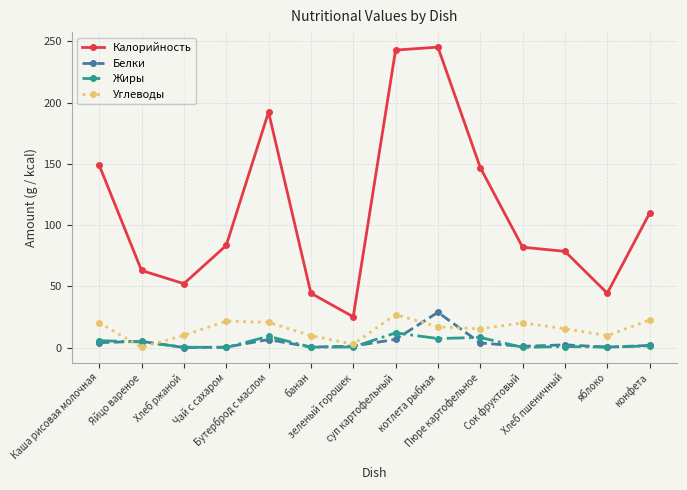

What is the value of the Калорийность point at the 6th from the left?

44.4